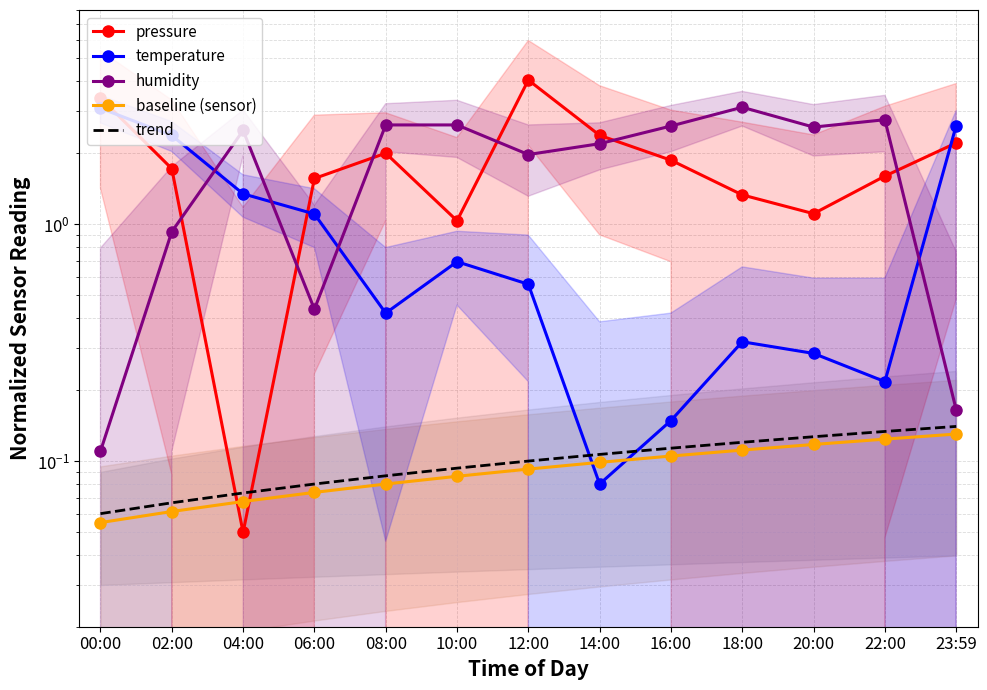

True or false: temperature and trend cross at least once.

True